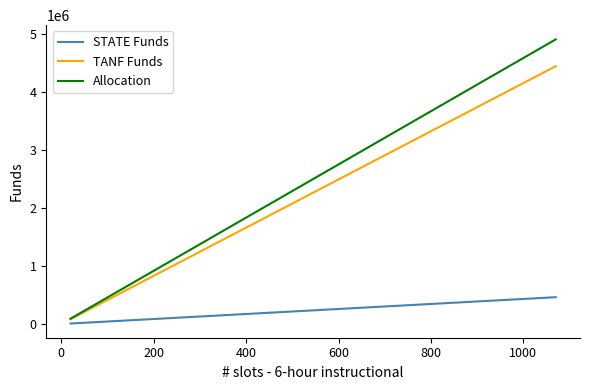

What is the sum of all TANF Funds values?

10716179